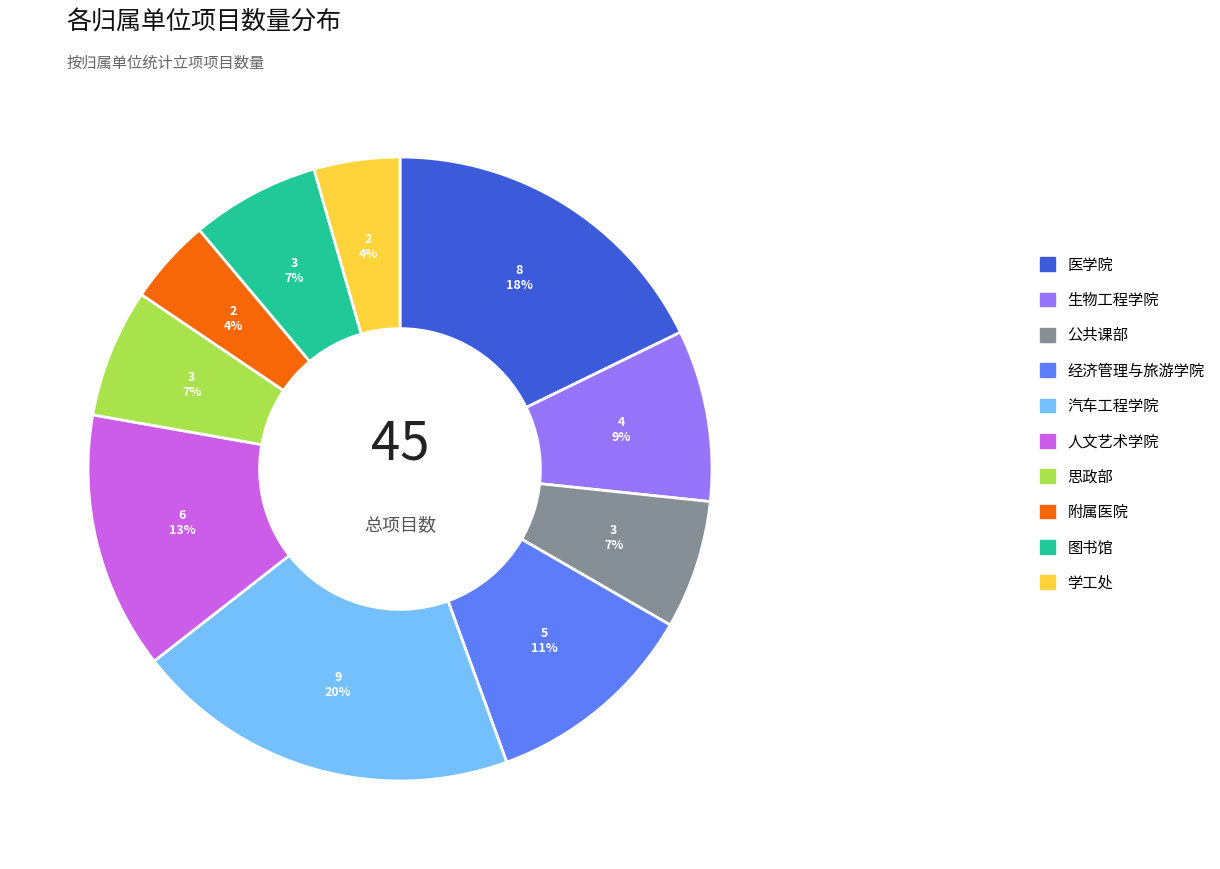

Between 医学院 and 学工处, which is larger?

医学院